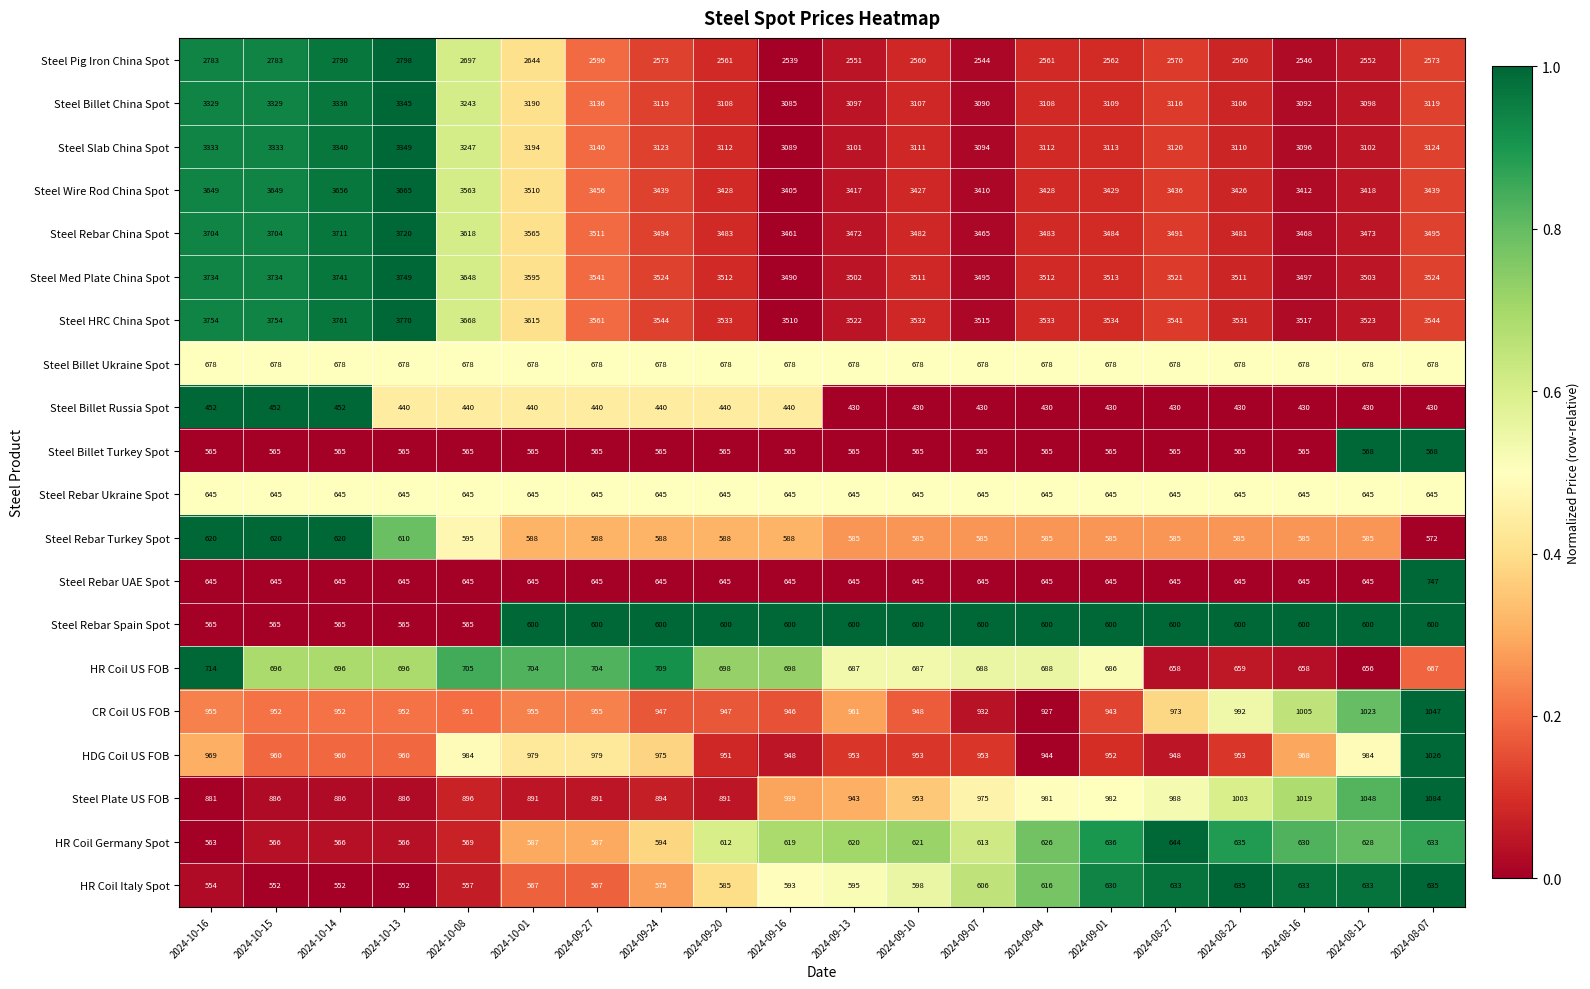

Between 2024-09-01 and 2024-08-07, which series saw the biggest shift?

CR Coil US FOB